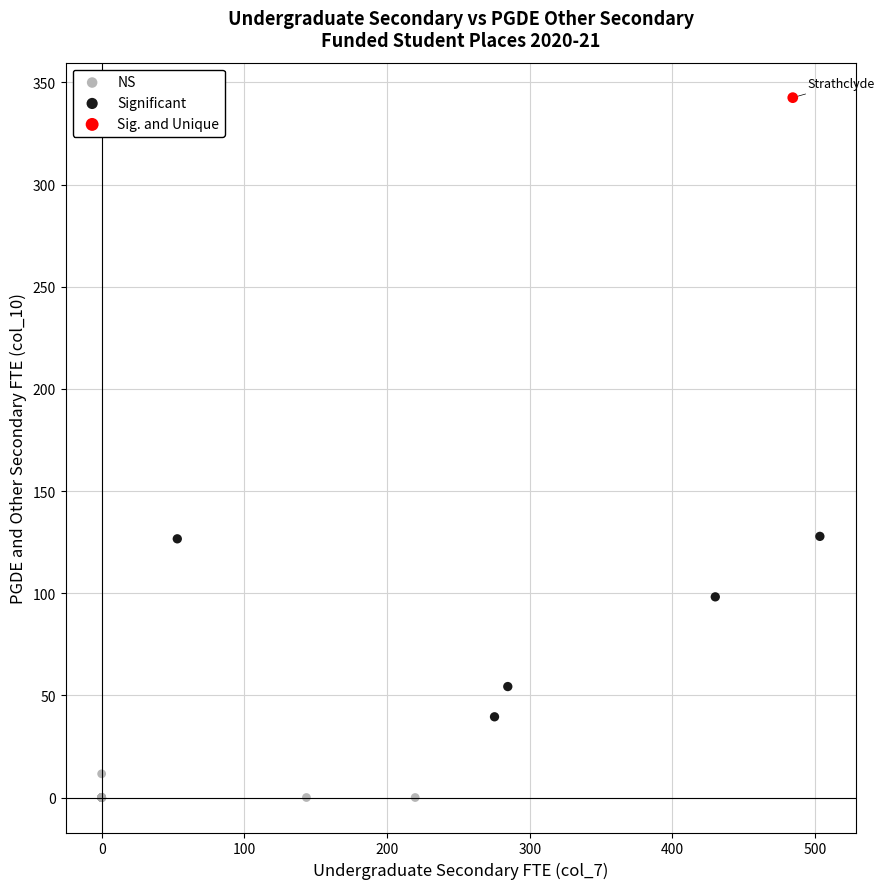

What are all the series names shown in the legend?

NS, Significant, Sig. and Unique